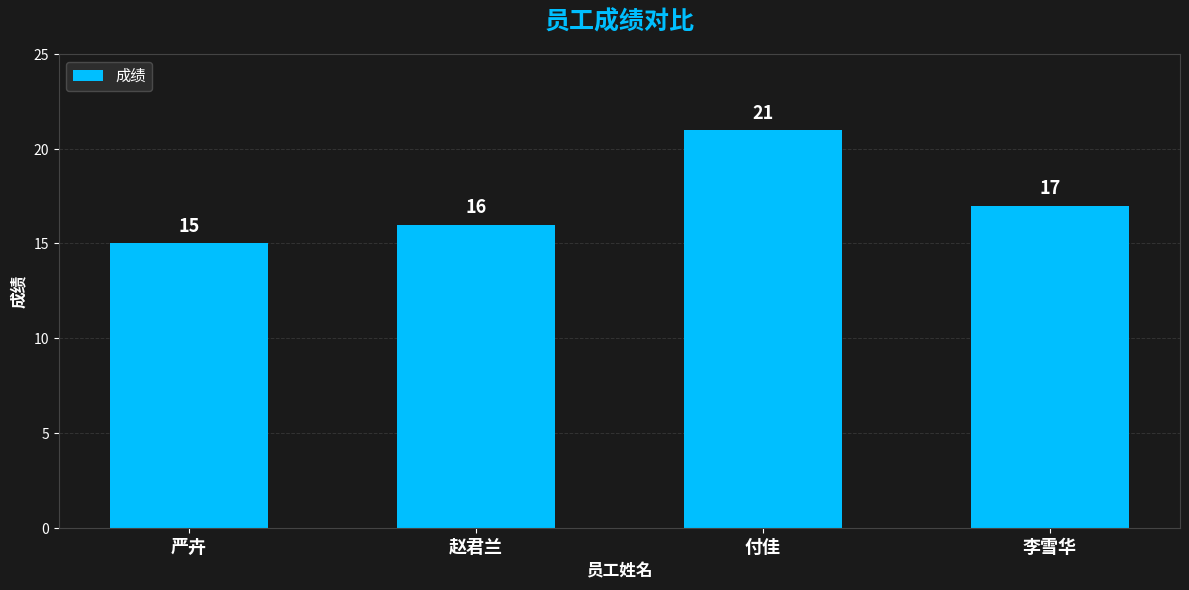

Reading left to right, extract all data points from this chart.

严卉=15	赵君兰=16	付佳=21	李雪华=17